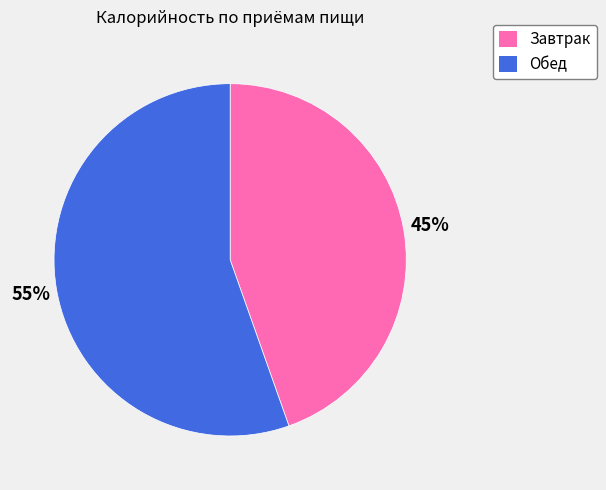

Which has a higher value, Обед or Завтрак?

Обед